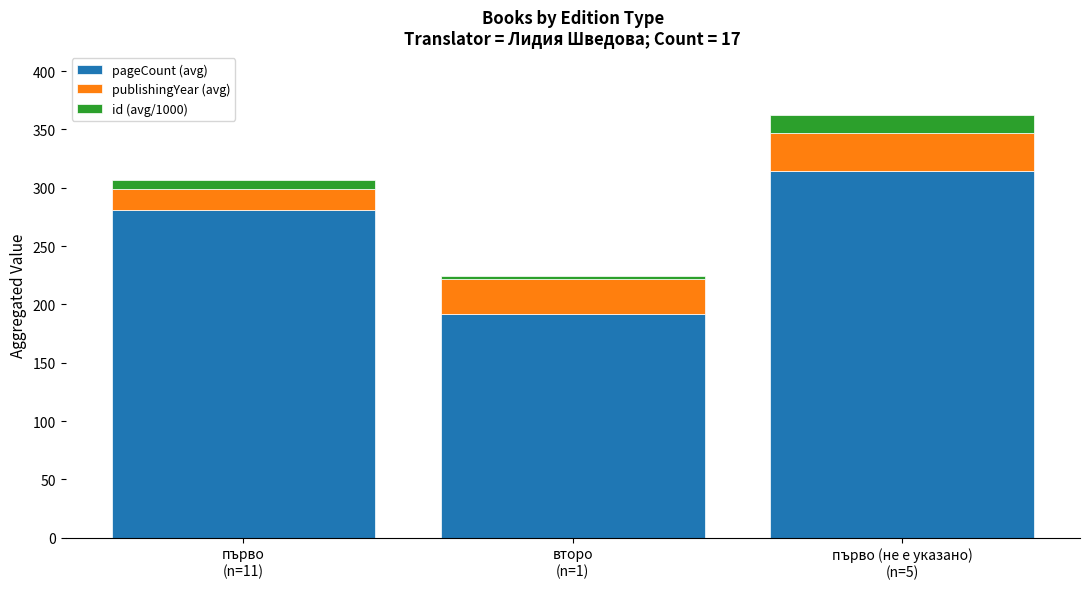

What is the lowest value of the pageCount (avg) series?

192